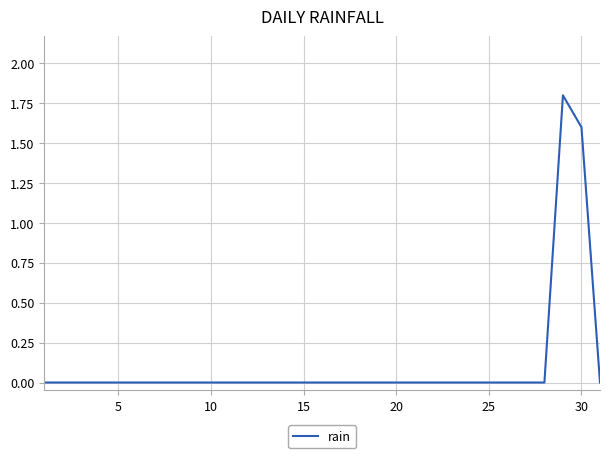

What is the difference between the maximum and minimum values?

1.8